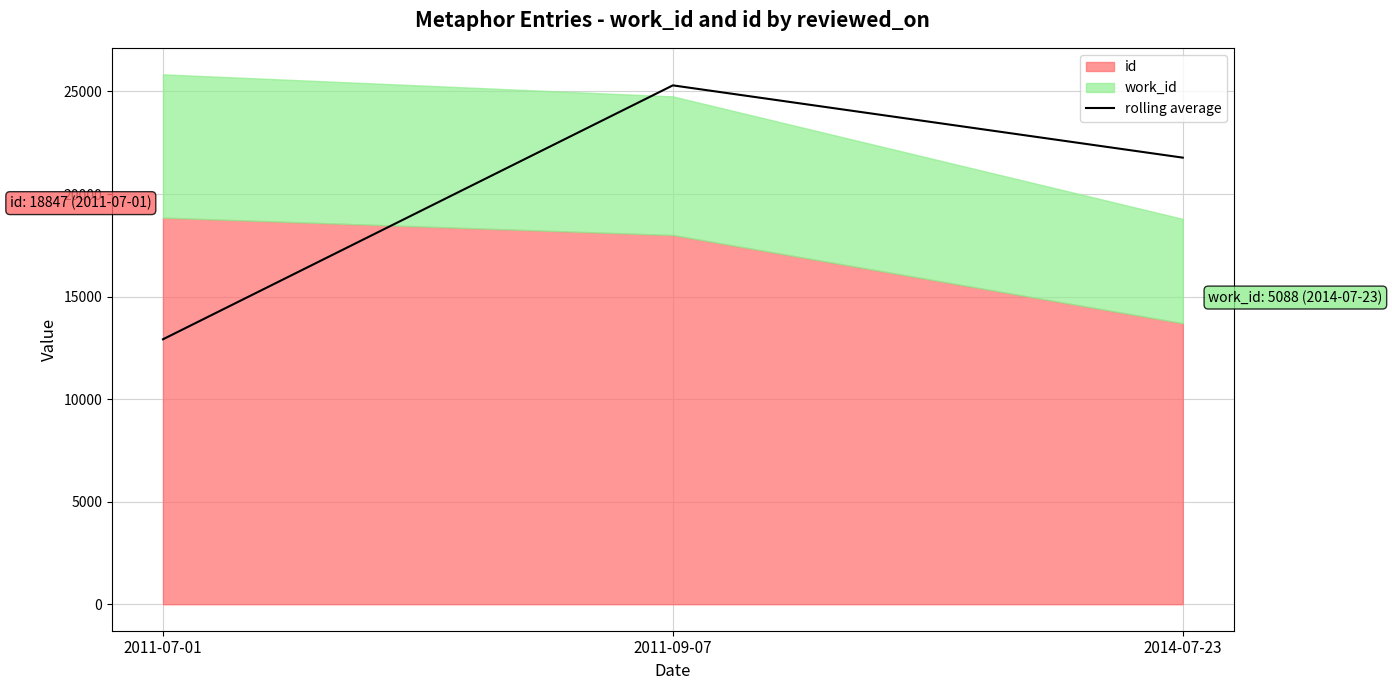

List the labels in order of value, largest first.

2011-09-07, 2014-07-23, 2011-07-01